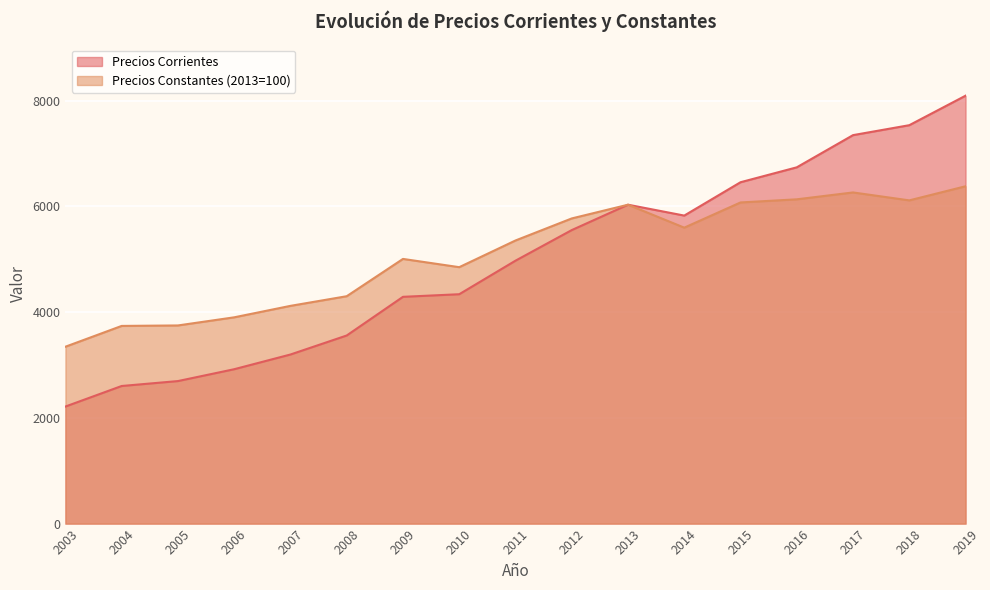

What is the sum of the Precios Constantes (2013=100) values at 2017 and 2008?

10563.8